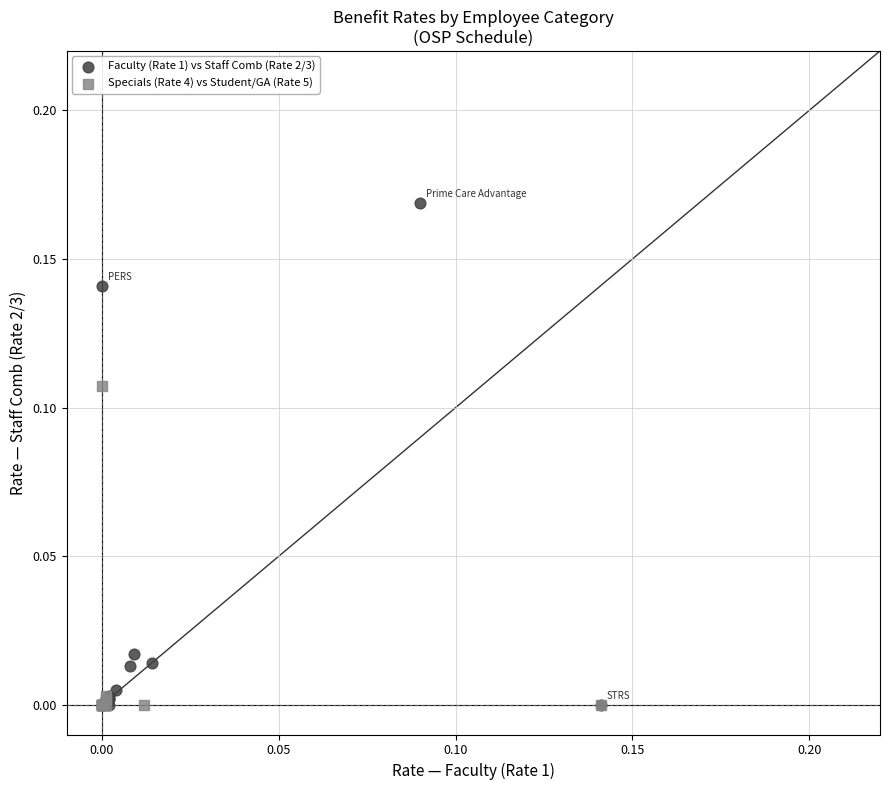

Which series has the largest Y range (max minus min)?

Faculty (Rate 1) vs Staff Comb (Rate 2/3)